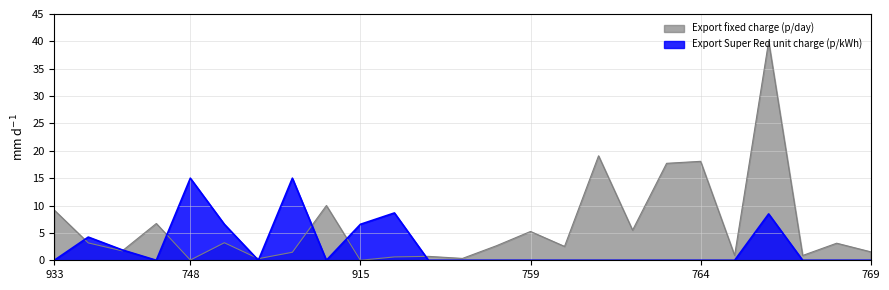

Which has a higher value, 760 or 762?

762